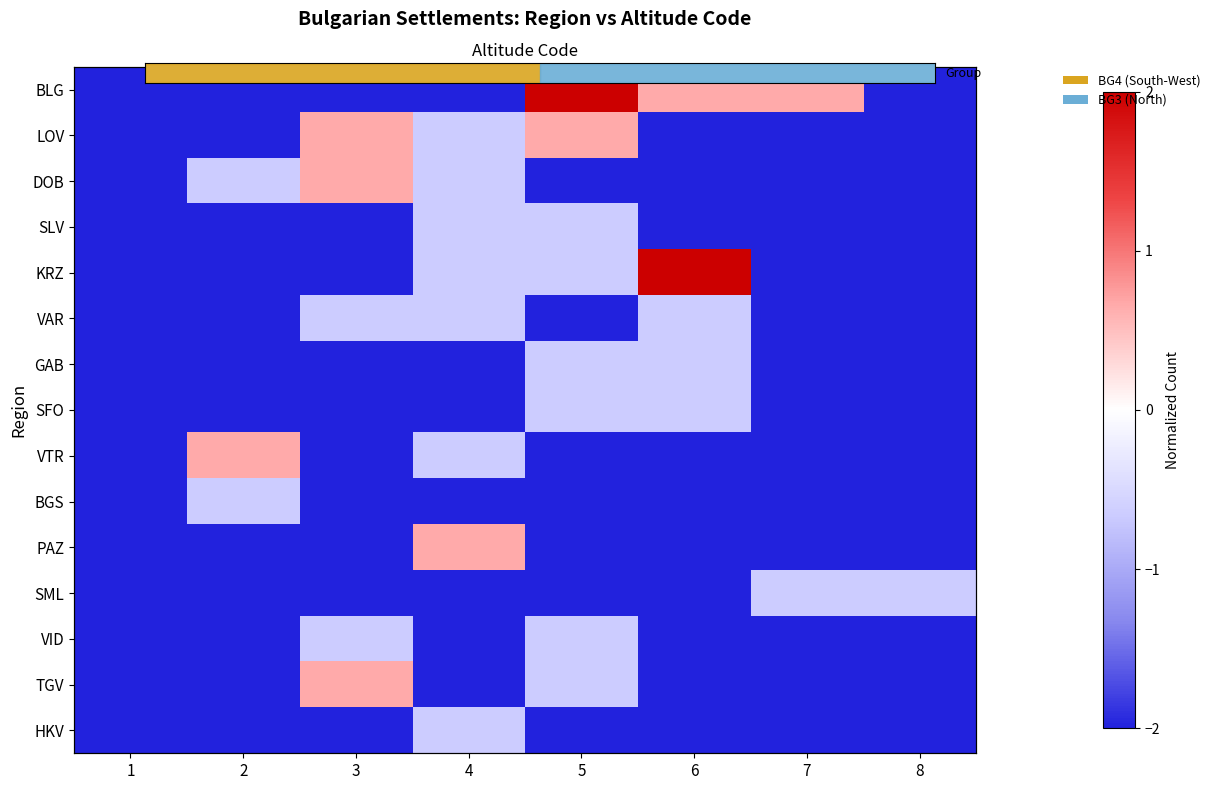

True or false: DOB has a value of -2.0 at 6.

True